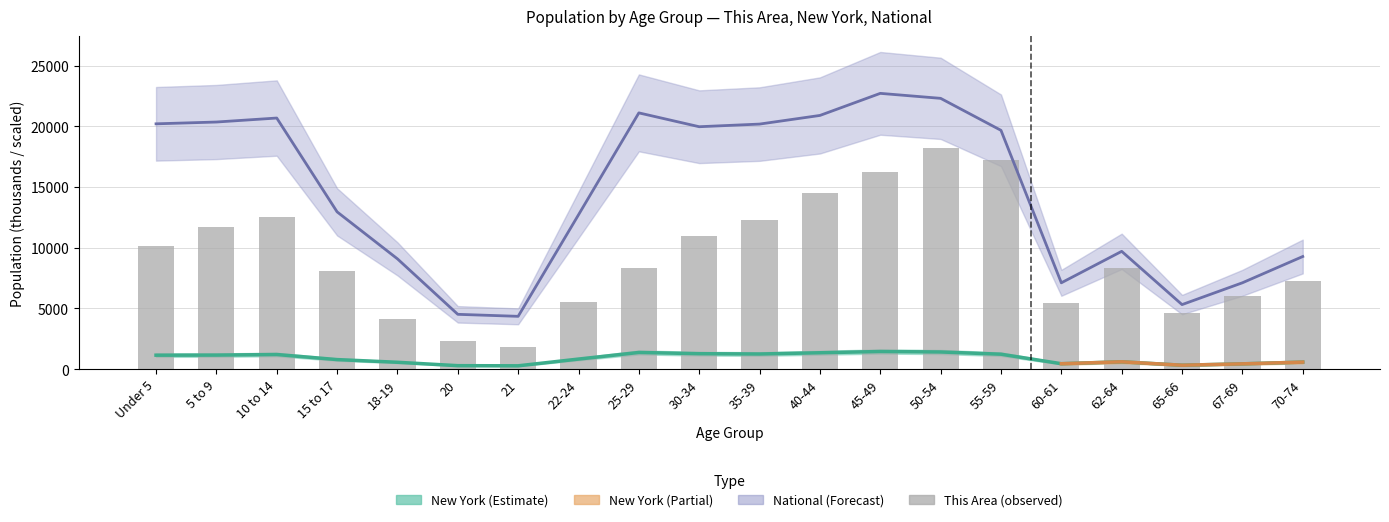

Reading left to right, what are all the values shown in this chart?

10110	11700	12510	8070	4110	2310	1800	5550	8370	10950	12270	14520	16200	18210	17220	5460	8370	4590	6030	7290